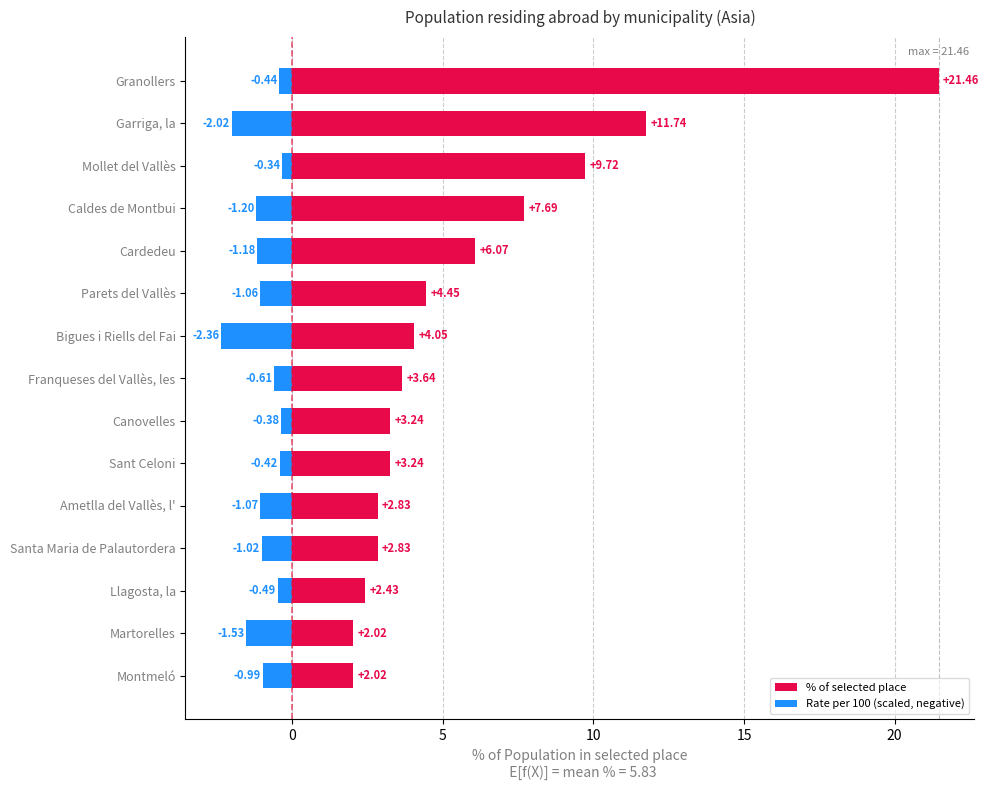

True or false: % of selected place has a value of 2.7 at Parets del Vallès.

False